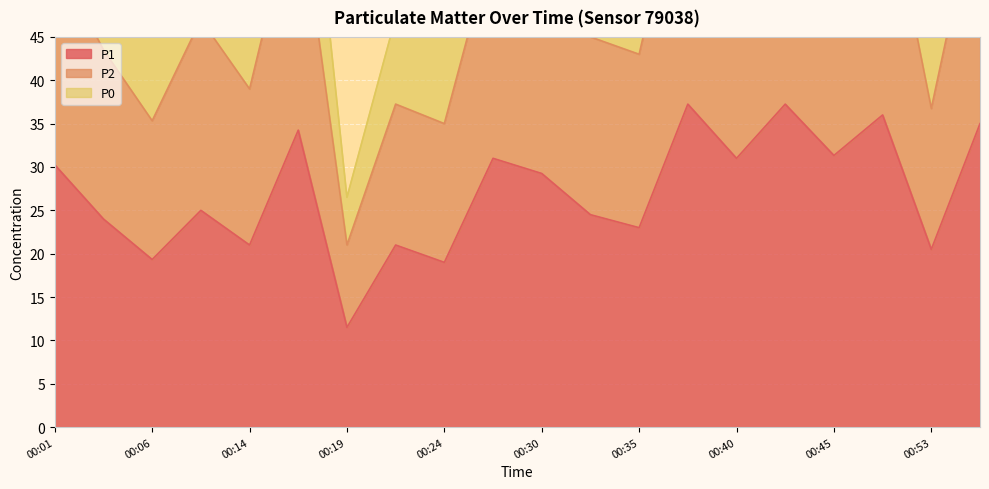

What is the lowest value of the P1 series?

11.5